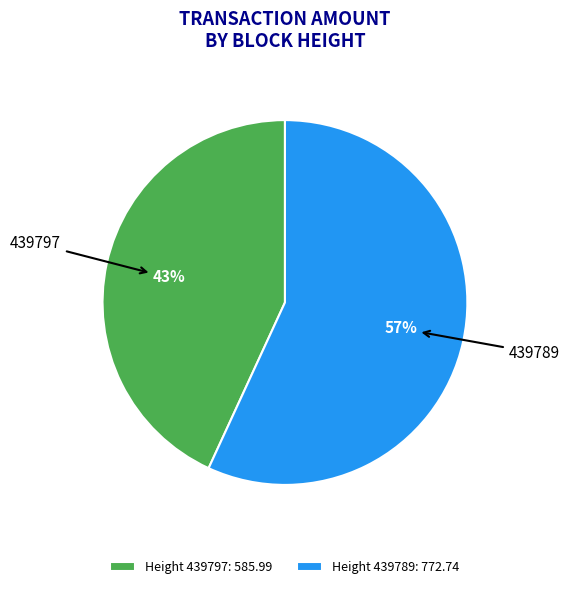

To the nearest percent, what percentage of the pie is Height 439797: 585.99?

43%